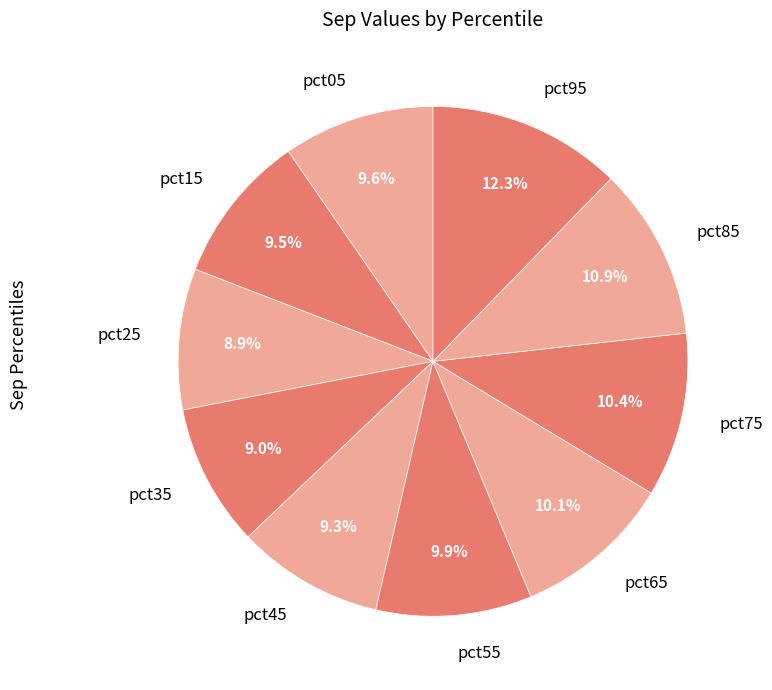

Which has a higher value, pct65 or pct45?

pct65